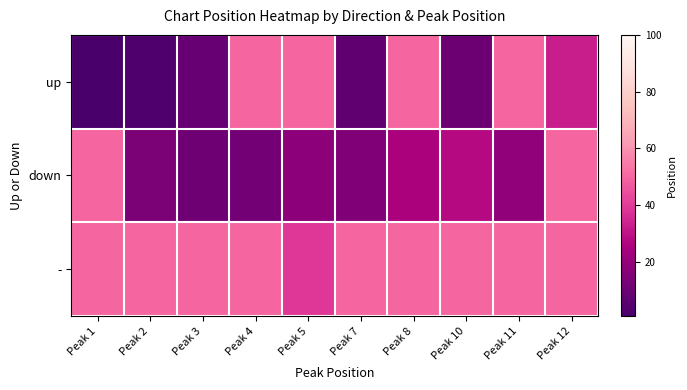

Reading left to right, what are all the values shown in this chart?

up: Peak 1=1	Peak 2=3	Peak 3=9	Peak 4=50	Peak 5=50	Peak 7=7	Peak 8=50	Peak 10=10	Peak 11=50	Peak 12=33
down: Peak 1=50	Peak 2=14	Peak 3=11	Peak 4=12	Peak 5=18	Peak 7=15	Peak 8=25	Peak 10=28	Peak 11=19	Peak 12=50
-: Peak 1=50	Peak 2=50	Peak 3=50	Peak 4=50	Peak 5=39	Peak 7=50	Peak 8=50	Peak 10=50	Peak 11=50	Peak 12=50